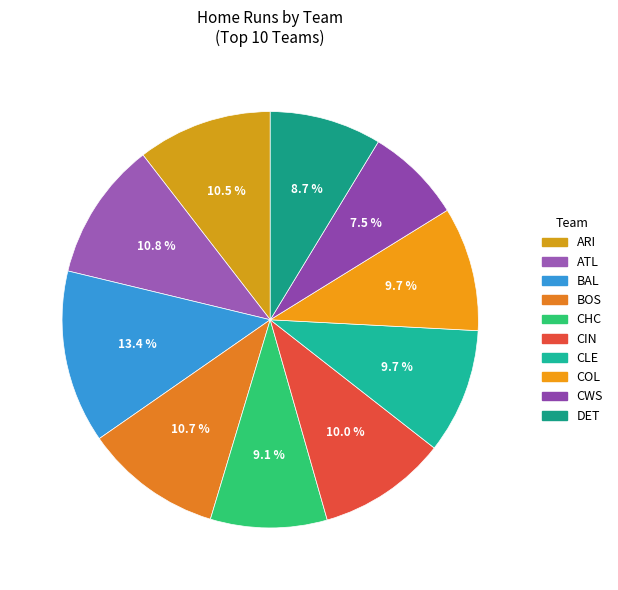

Does COL represent more than half of the total?

No